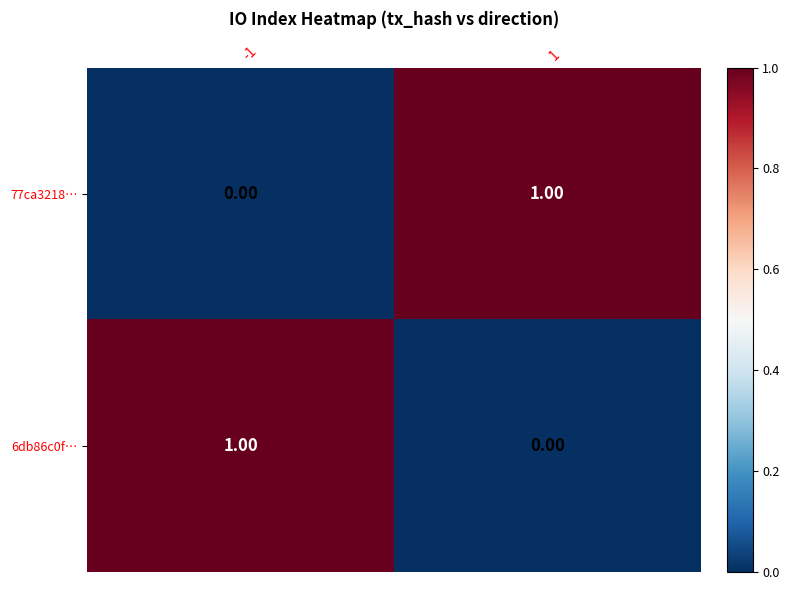

Is the value of 77ca3218… at -1 greater than the value of 6db86c0f… at -1?

No